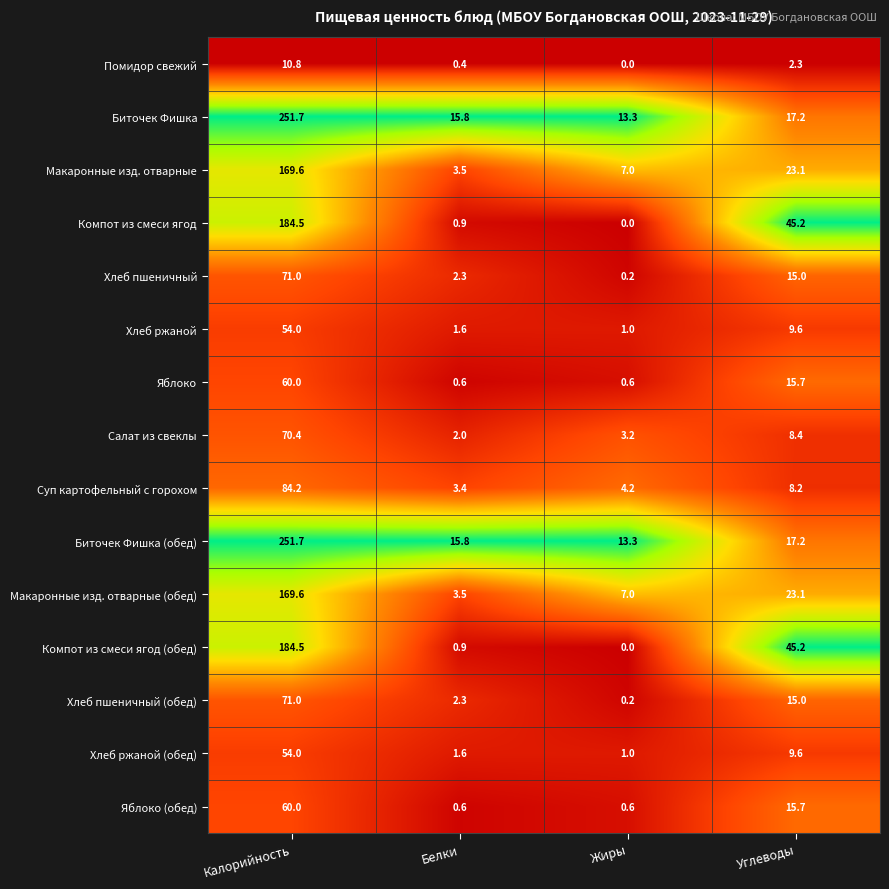

List the labels in order of Хлеб пшеничный (обед) value, largest first.

Калорийность, Углеводы, Белки, Жиры